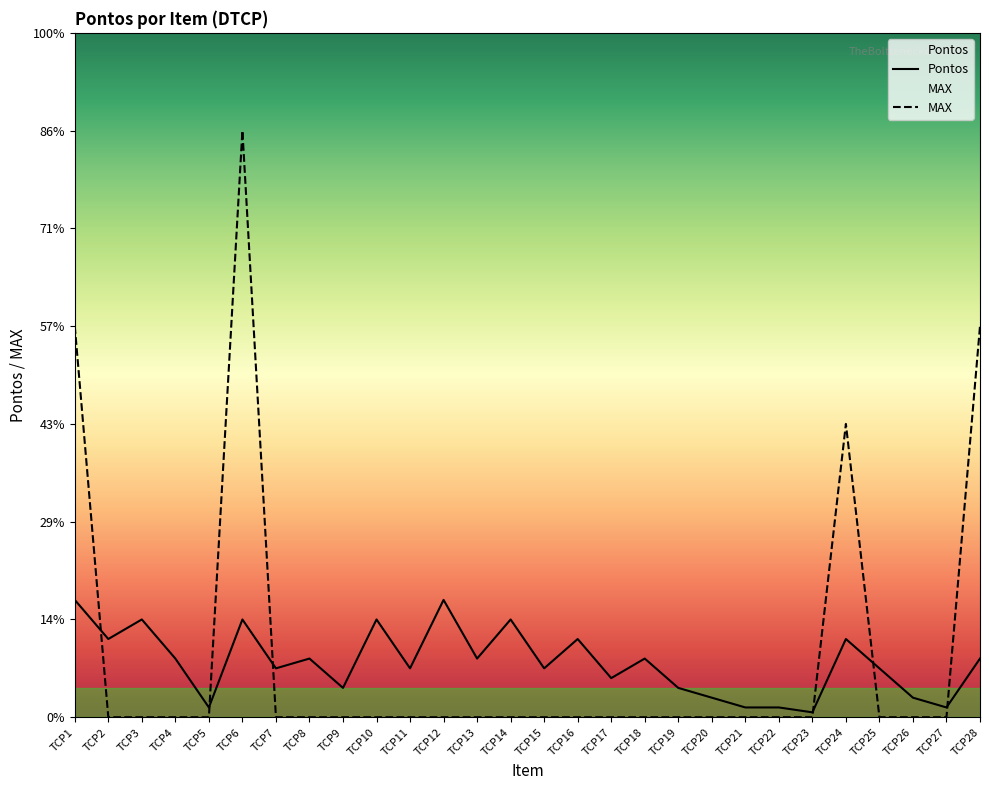

List the series in order of their peak value, lowest first.

Pontos, MAX